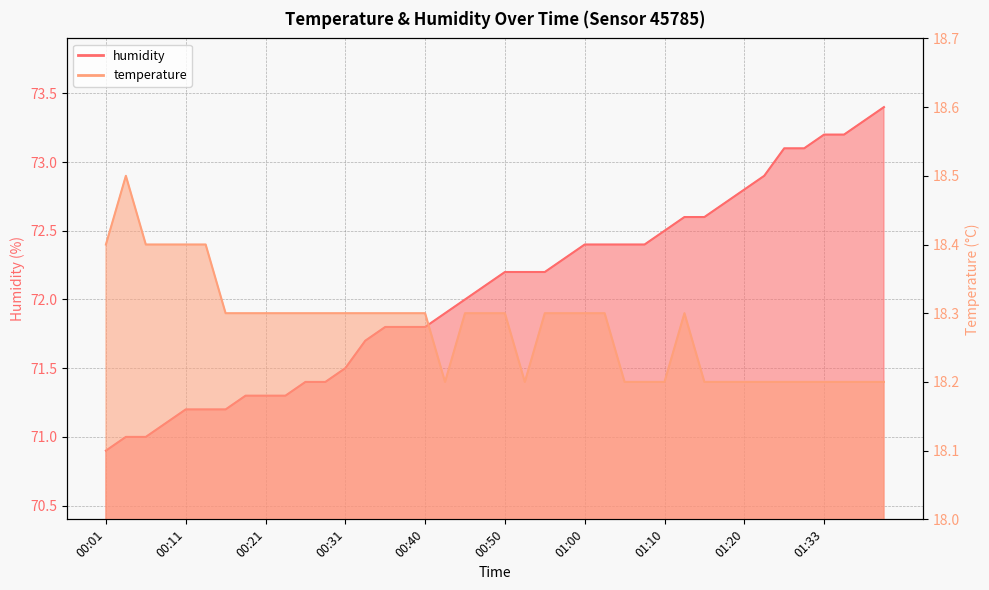

Which series has the largest total across all categories?

humidity